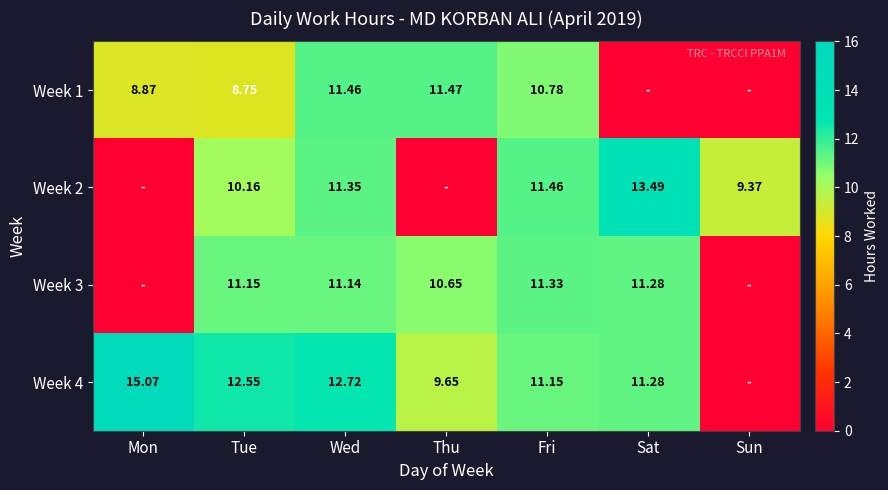

Is the value of Week 3 at Wed greater than the value of Week 1 at Mon?

Yes